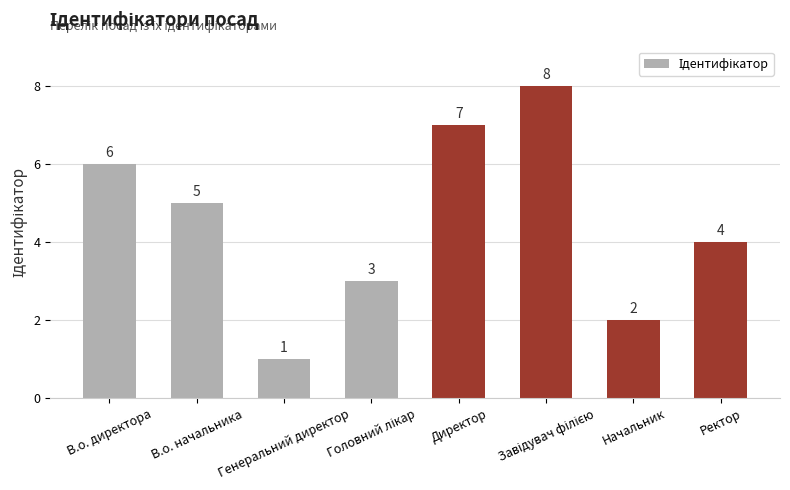

What is the change in value from Генеральний директор to Начальник?

+1